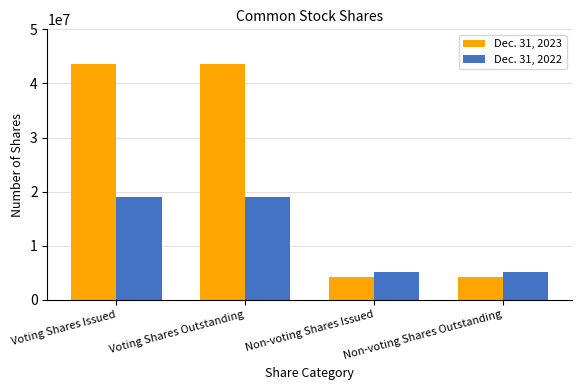

What is the difference between the second highest and second lowest values in the Dec. 31, 2022 series?

13939686